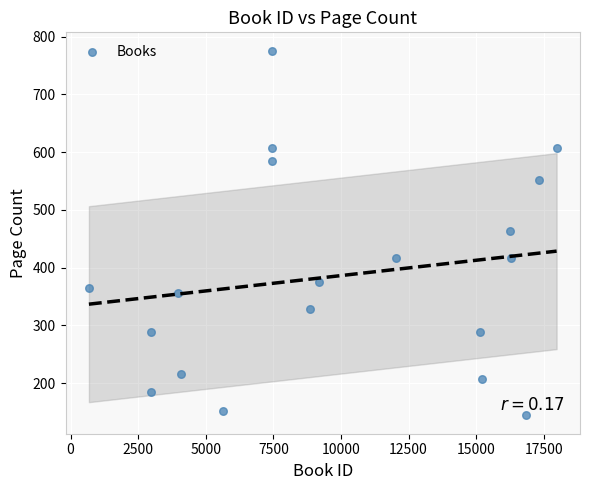

What is the range of X values (max minus min)?

17301